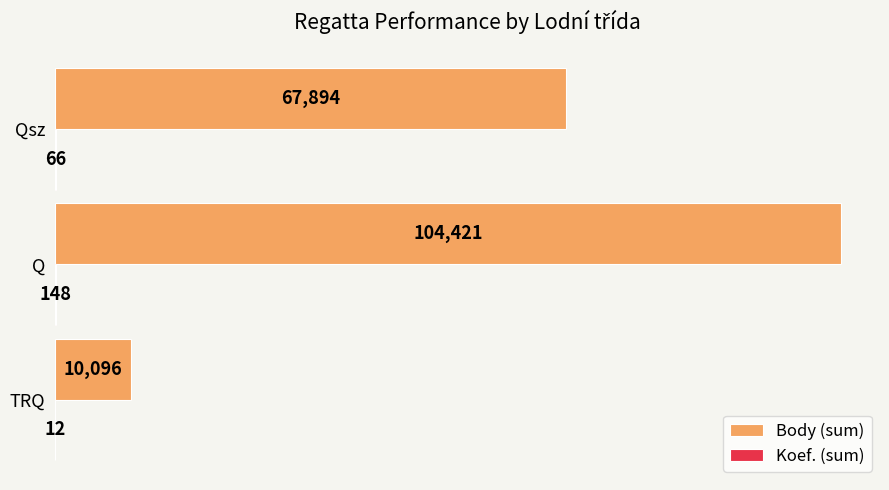

What is the total value across all series at Qsz?

67960